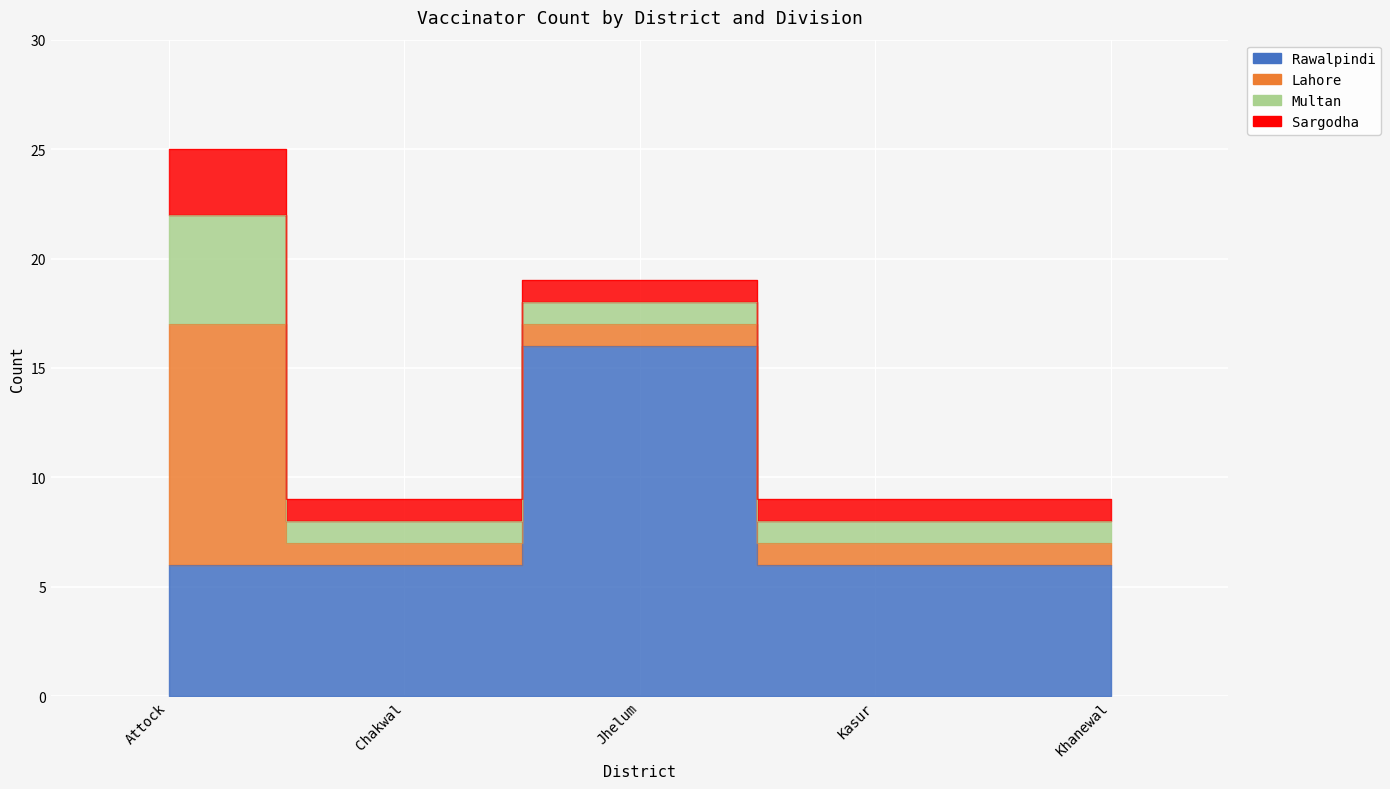

True or false: Sargodha and Multan cross at least once.

False